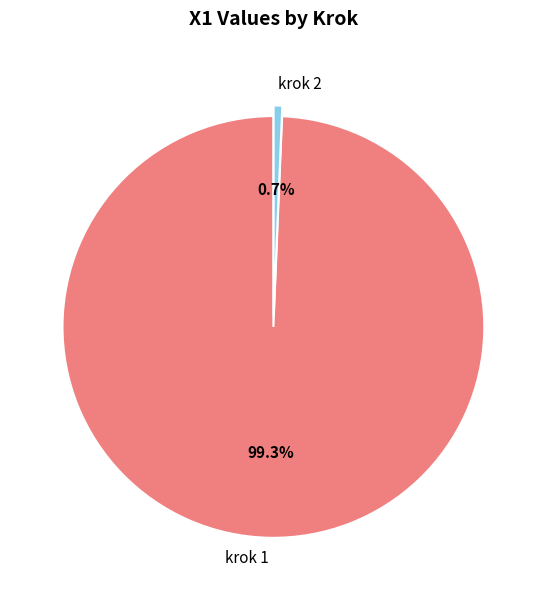

Between krok 1 and krok 2, which is larger?

krok 1